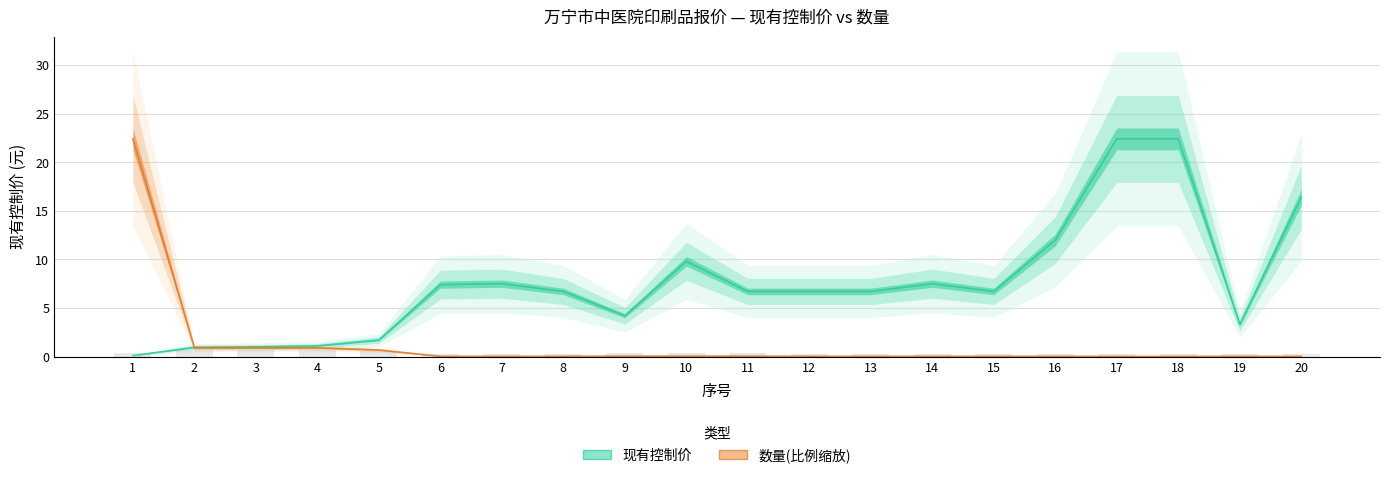

Which series has the largest total across all categories?

现有控制价(col_5)